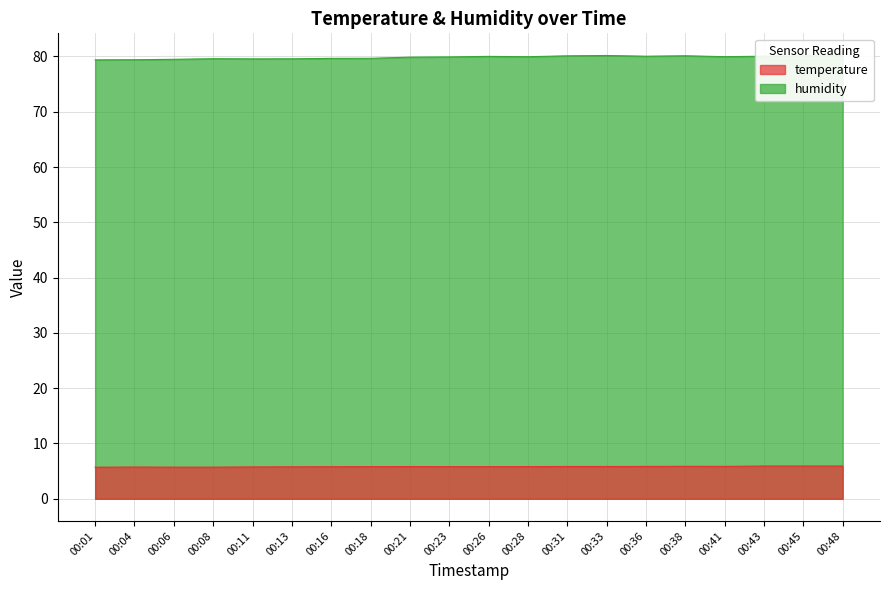

True or false: temperature and humidity intersect in this chart.

False